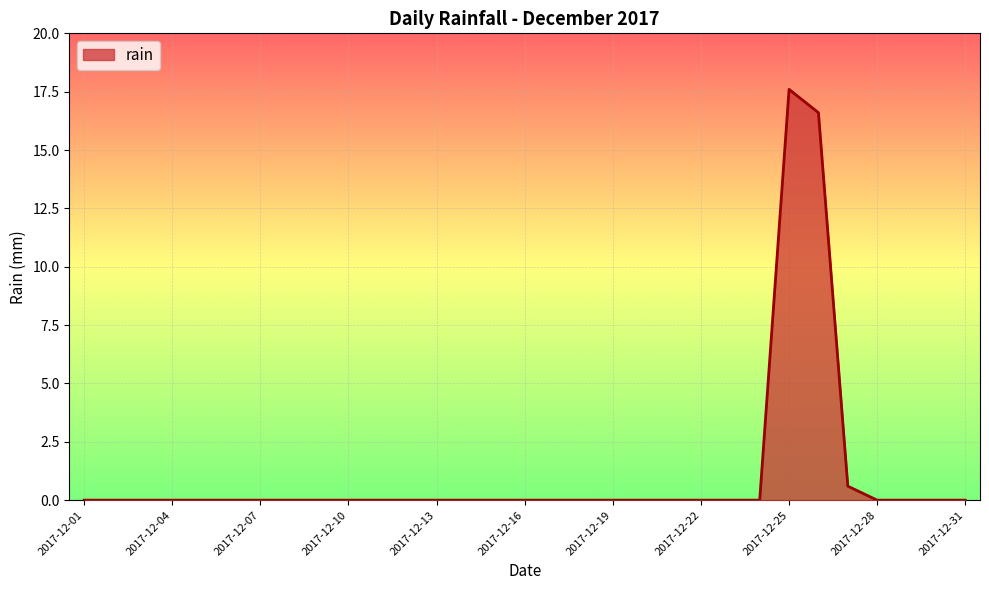

What is the difference between the maximum and minimum values?

17.6